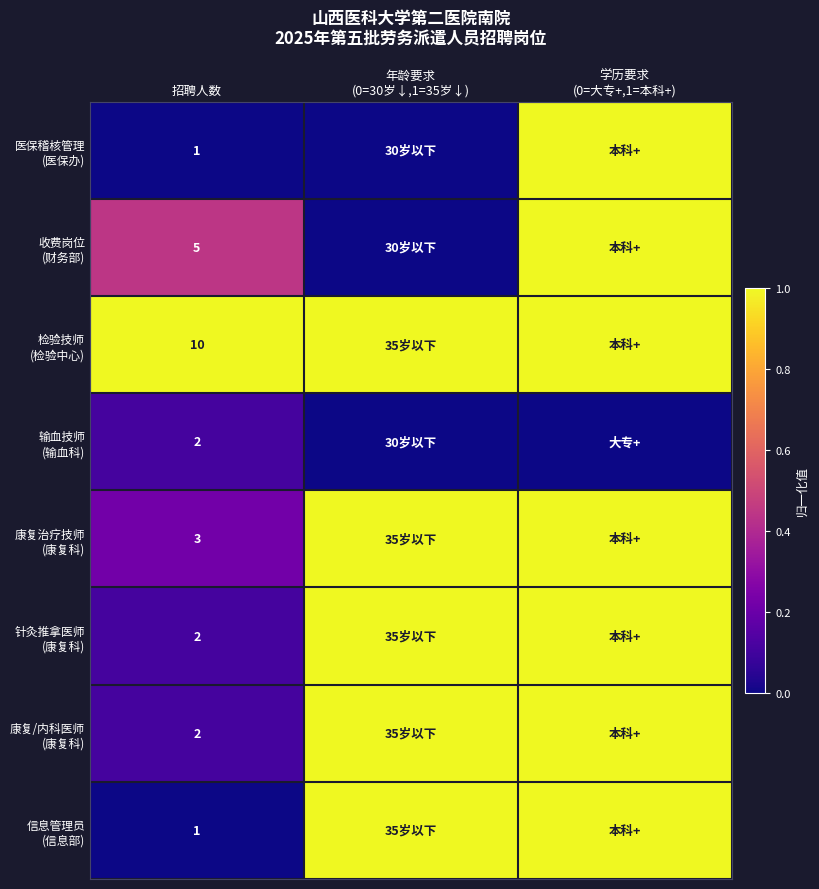

List the labels in order of 收费岗位 (财务部) value, largest first.

学历要求 (0=大专+,1=本科+), 招聘人数, 年龄要求 (0=30岁↓,1=35岁↓)